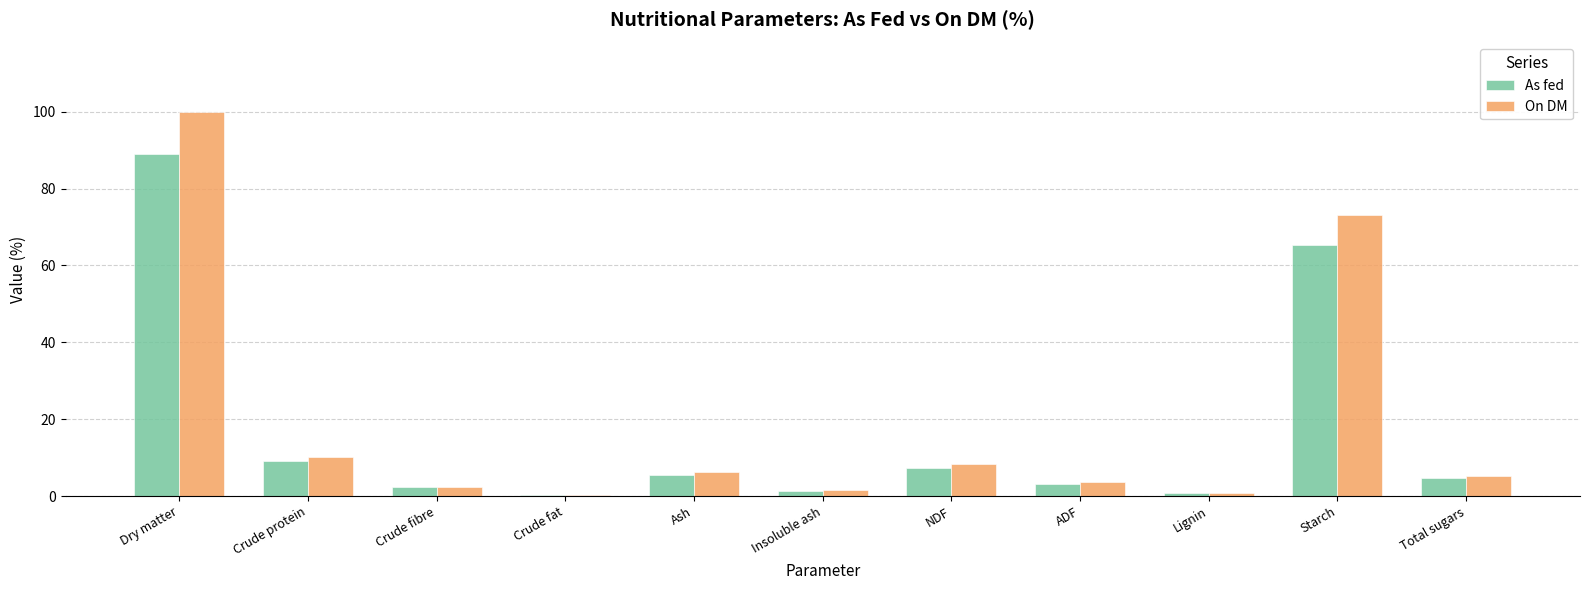

What value does the As fed series have at NDF?

7.4